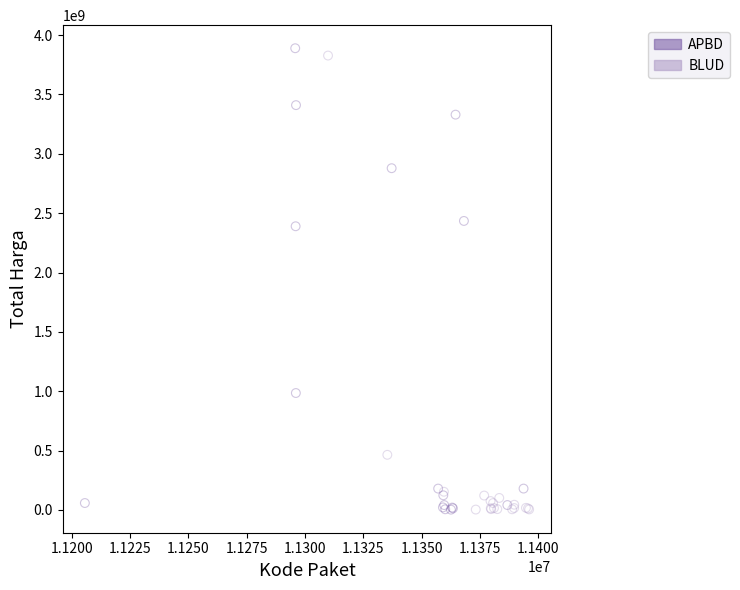

What are all the series names shown in the legend?

APBD, BLUD